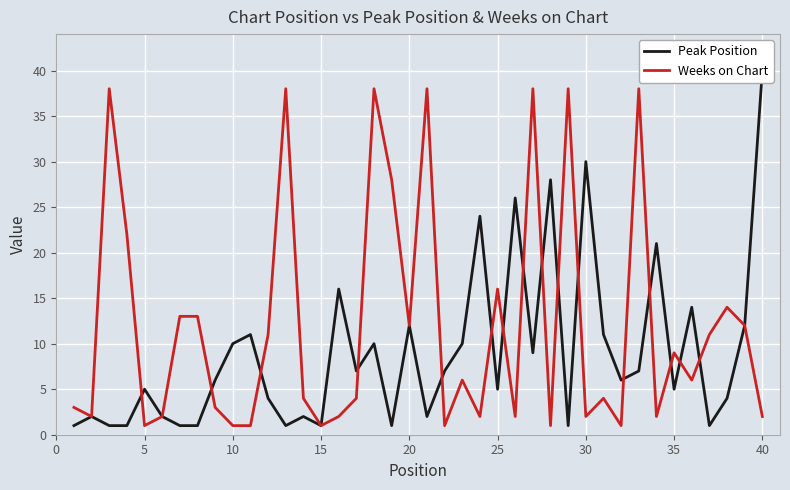

What is the smallest value displayed?

1